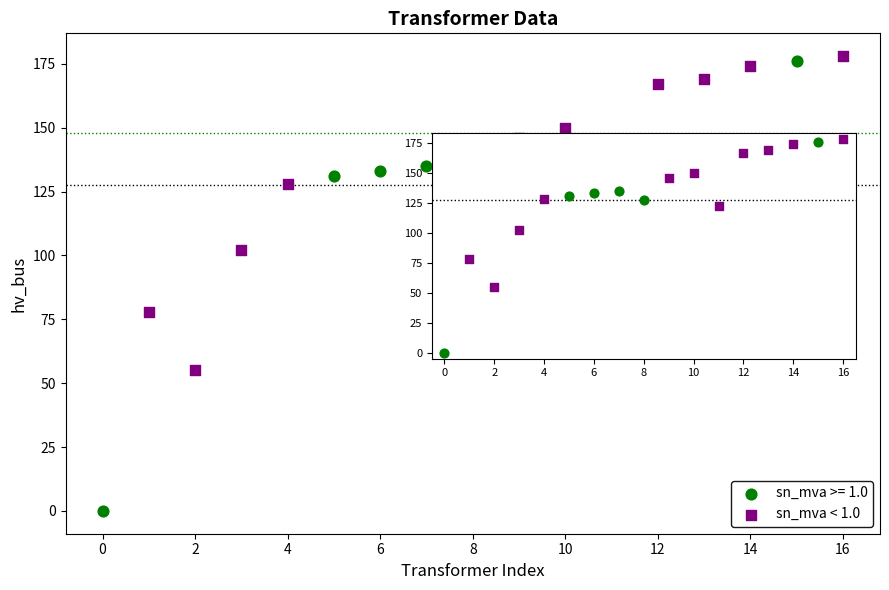

Which series contains the lowest Y value?

sn_mva >= 1.0